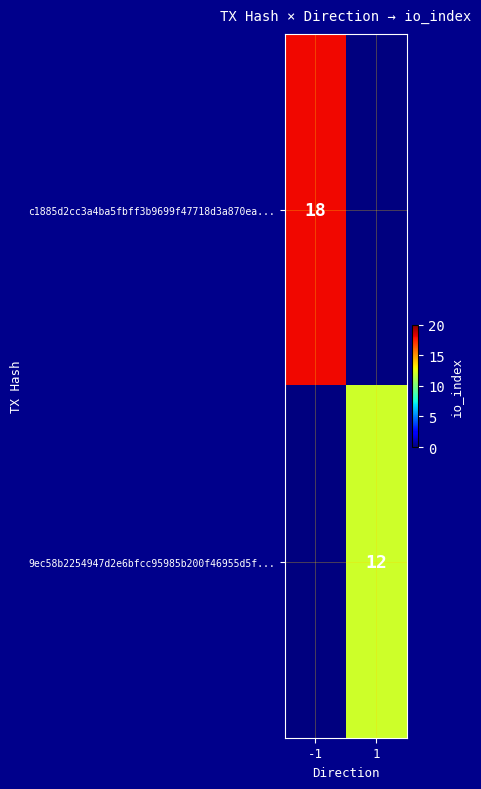

True or false: c1885d2cc3a4ba5fbff3b9699f47718d3a870ea... has a value of 27 at -1.

False